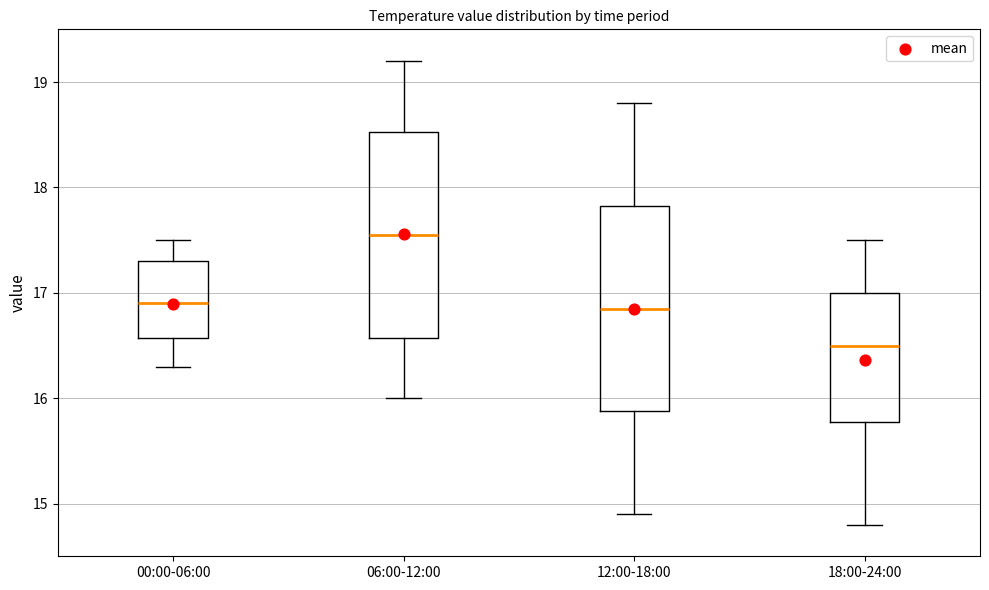

Reading left to right, read every box against the y-axis: the position of its median line, the range the box covers, and the ends of its whiskers. The values are not printed on the chart, so give them approximately, as read against the axis.

00:00-06:00: median 16.9, box 16.6 to 17.3, whiskers 16.3 to 17.5
06:00-12:00: median 17.6, box 16.6 to 18.5, whiskers 16.0 to 19.2
12:00-18:00: median 16.9, box 15.9 to 17.8, whiskers 14.9 to 18.8
18:00-24:00: median 16.5, box 15.8 to 17.0, whiskers 14.8 to 17.5